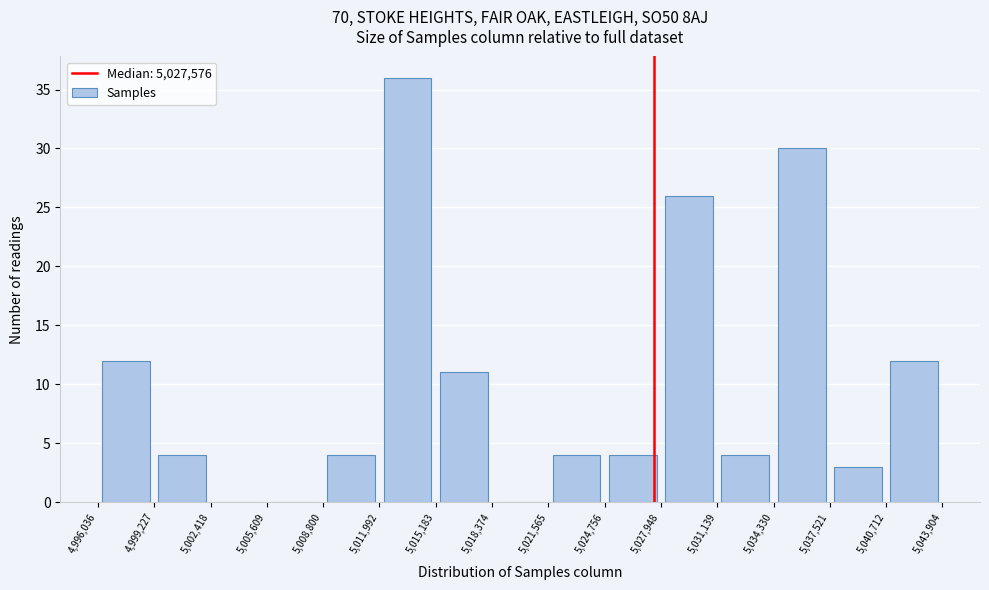

Reading left to right, transcribe this chart: for each bar, give the range it covers on the x-axis and its height. The values are not printed on the chart, so give them approximately, as read against the axis.

4,996,036 to 4,999,227: 12
4,999,227 to 5,002,418: 4
5,002,418 to 5,005,609: 0
5,005,609 to 5,008,800: 0
5,008,800 to 5,011,992: 4
5,011,992 to 5,015,183: 36
5,015,183 to 5,018,374: 11
5,018,374 to 5,021,565: 0
5,021,565 to 5,024,756: 4
5,024,756 to 5,027,948: 4
5,027,948 to 5,031,139: 26
5,031,139 to 5,034,330: 4
5,034,330 to 5,037,521: 30
5,037,521 to 5,040,712: 3
5,040,712 to 5,043,904: 12